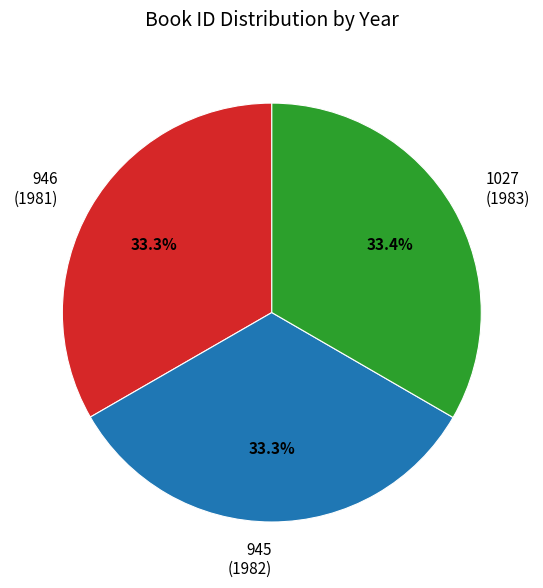

Approximately how many times larger is the value at 946 (1981) compared to 945 (1982)?

1.0